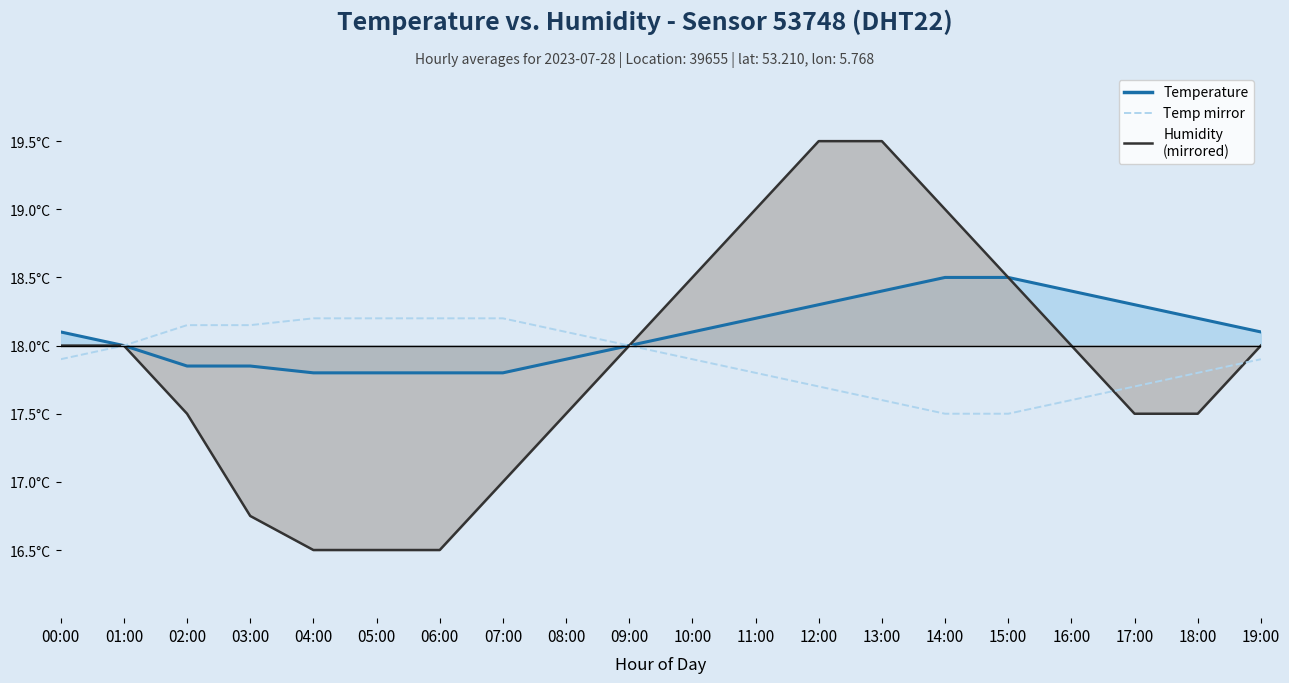

At which category does the chart reach its peak across all series?

12:00